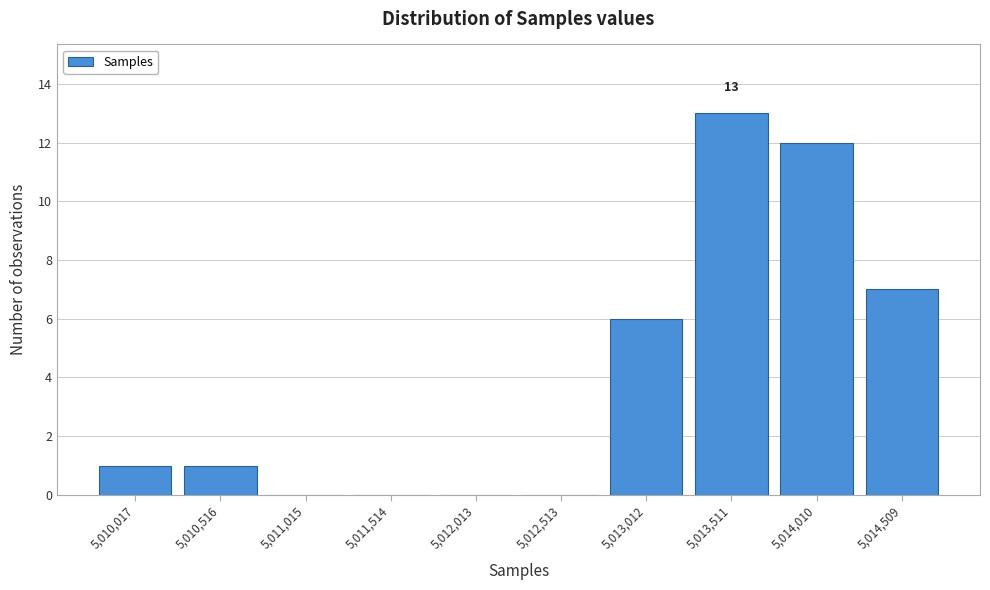

Which range on the x-axis has the tallest bar?

5013250 to 5013750